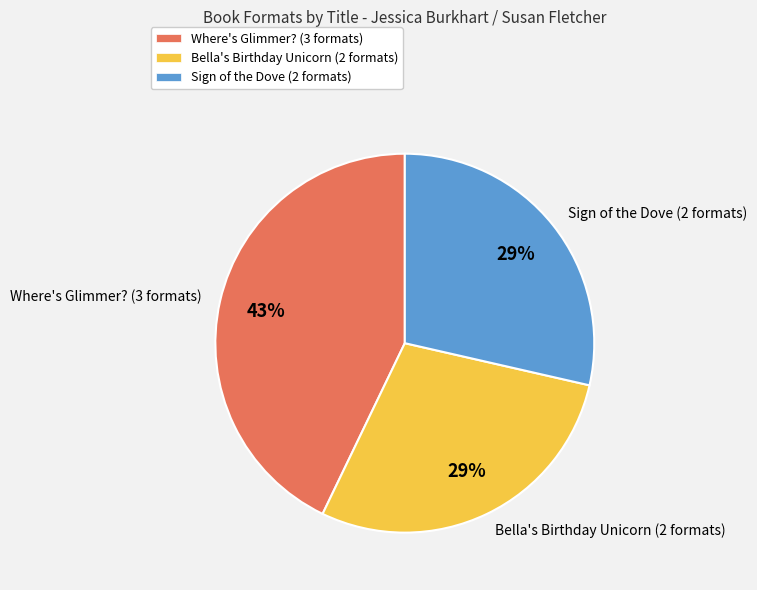

The Bella's Birthday Unicorn (412508765) slice represents 29% of the pie. True or false?

True